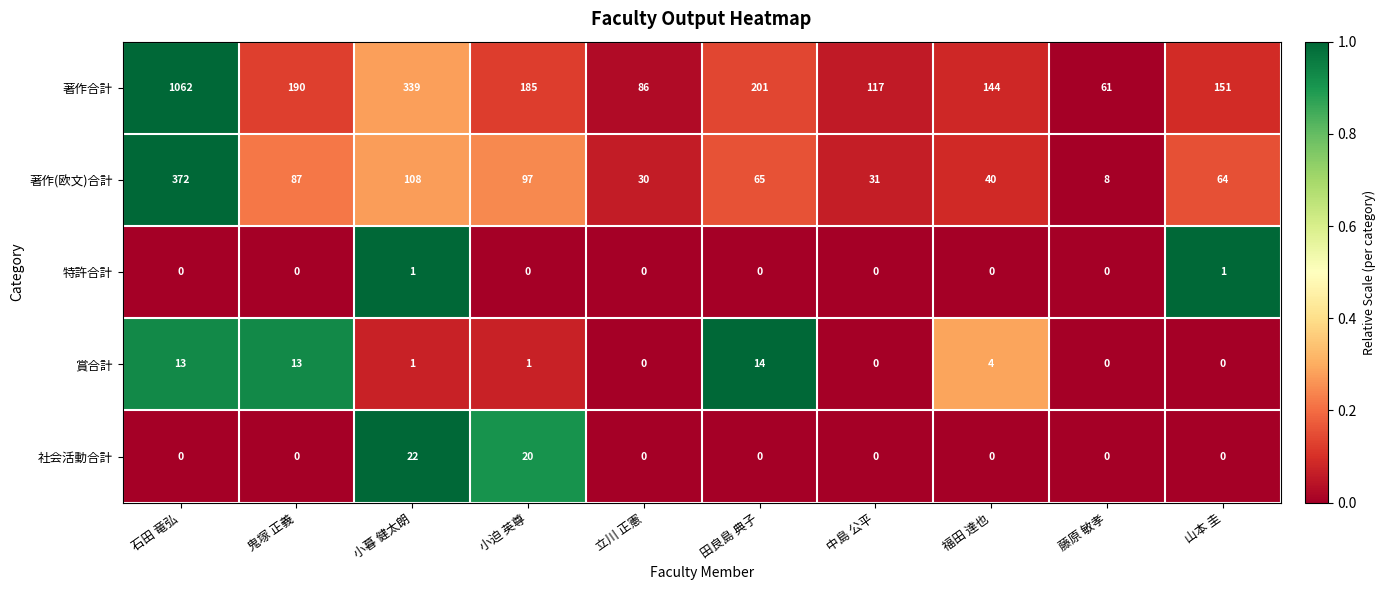

What is the sum of the 著作(欧文)合計 values at 石田 竜弘 and 鬼塚 正義?

459